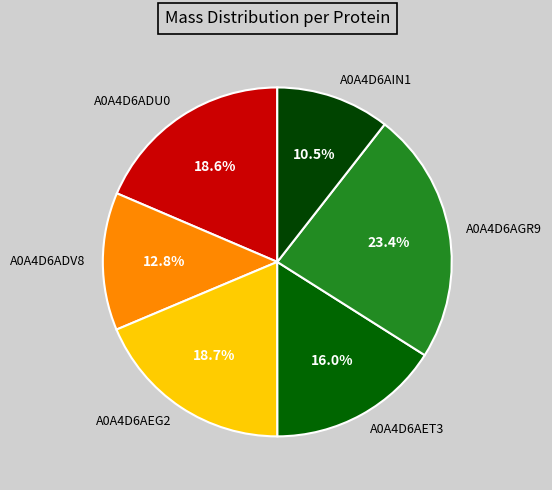

Count the number of slices in the pie.

6